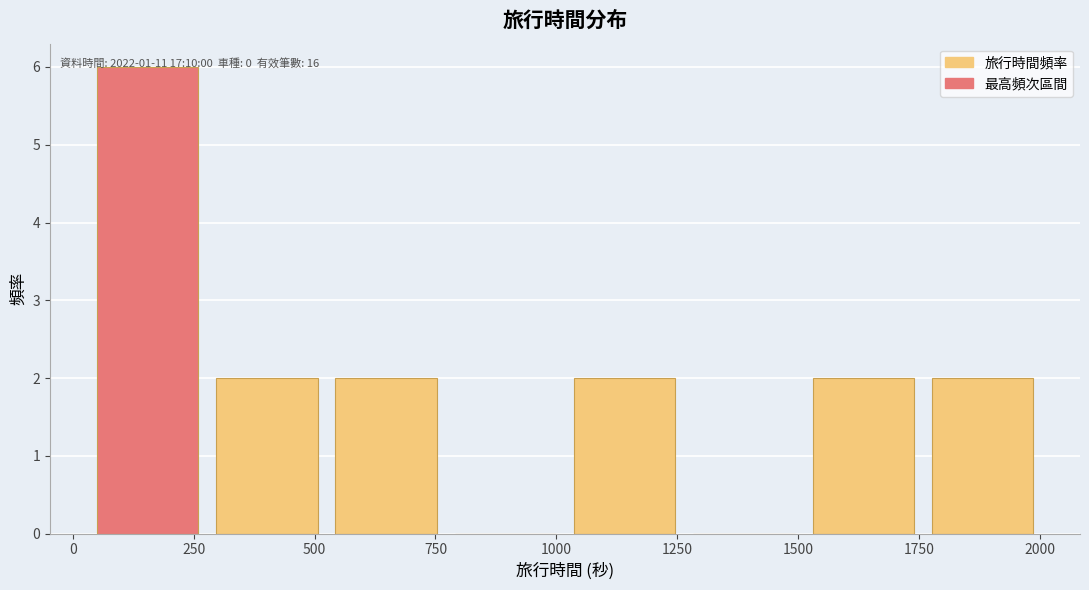

Which range on the x-axis has the tallest bar?

50 to 300